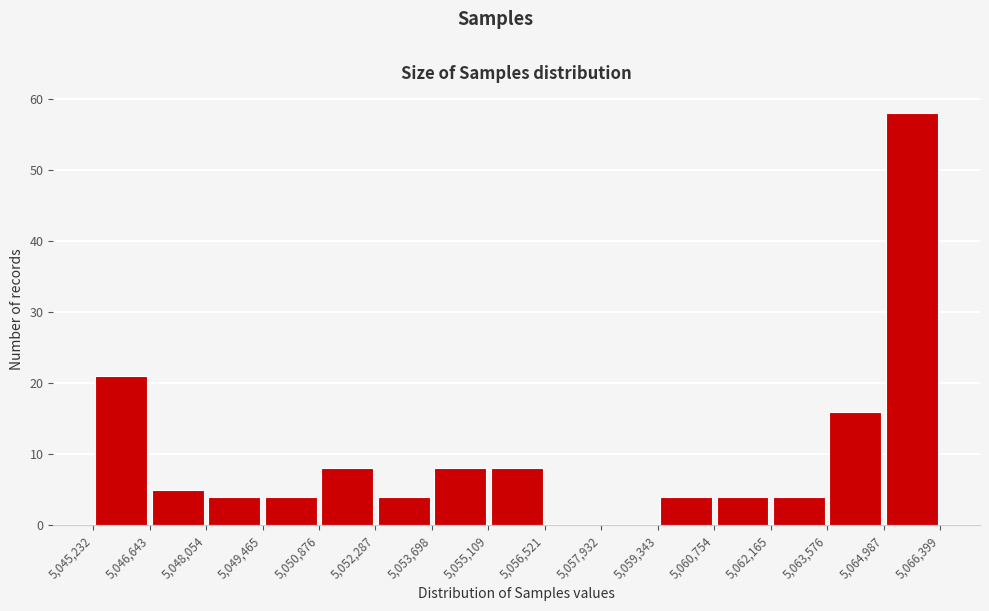

Which range on the x-axis has the tallest bar?

5,064,987 to 5,066,399